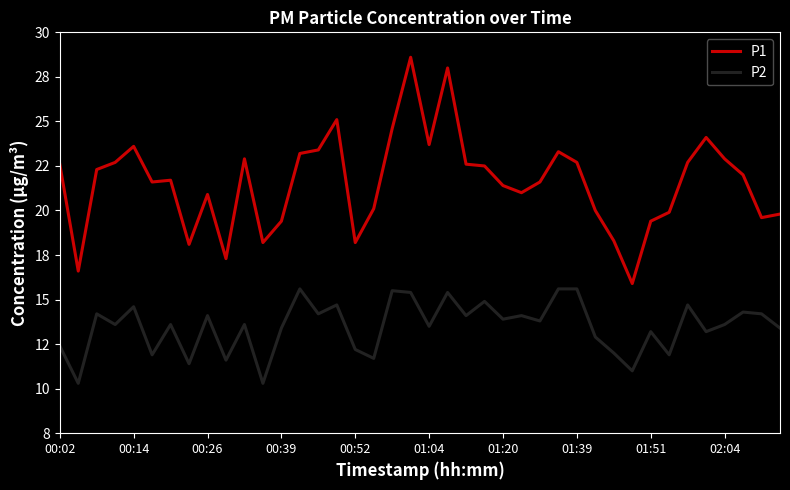

Does the chart display data point markers on the line(s)?

No